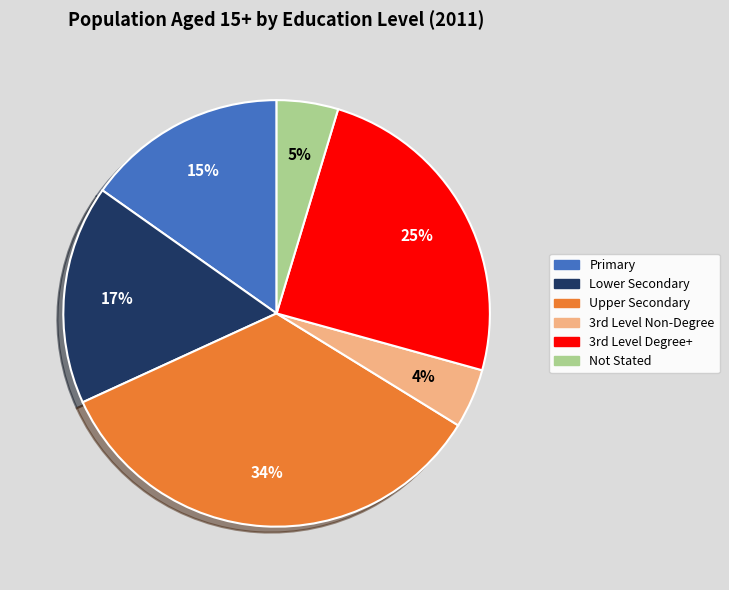

Does any single category account for the majority?

No